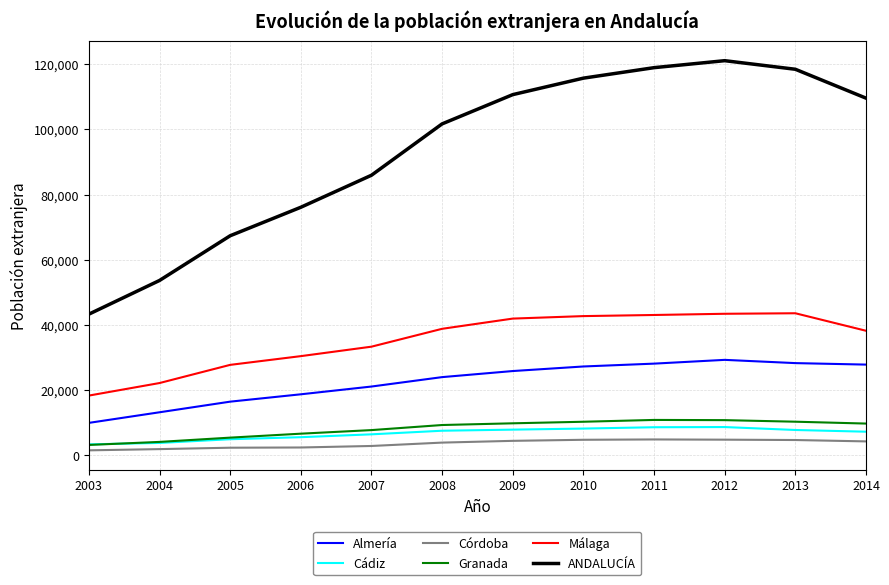

What is the total value across all series at 2007?

157453